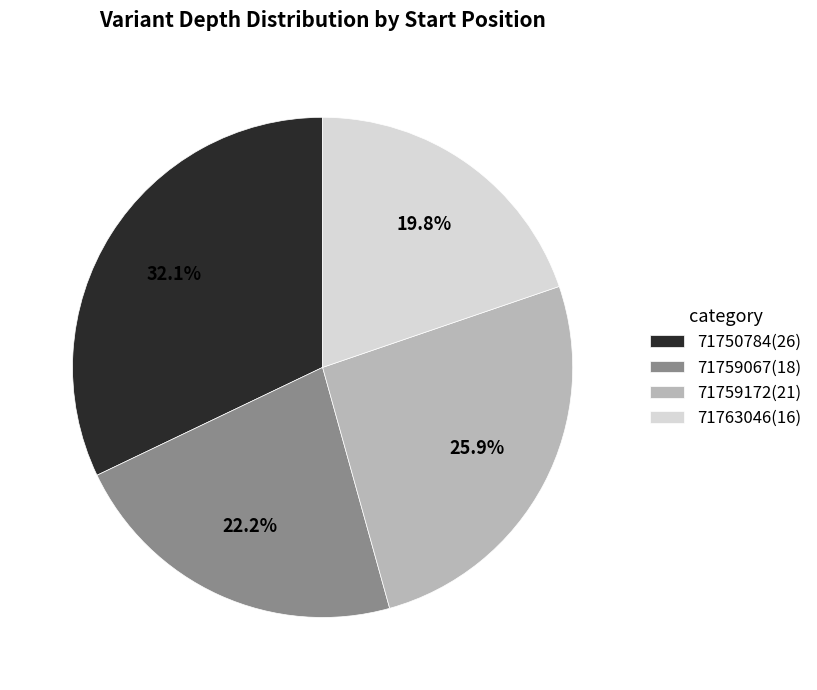

How many segments does this pie chart have?

4